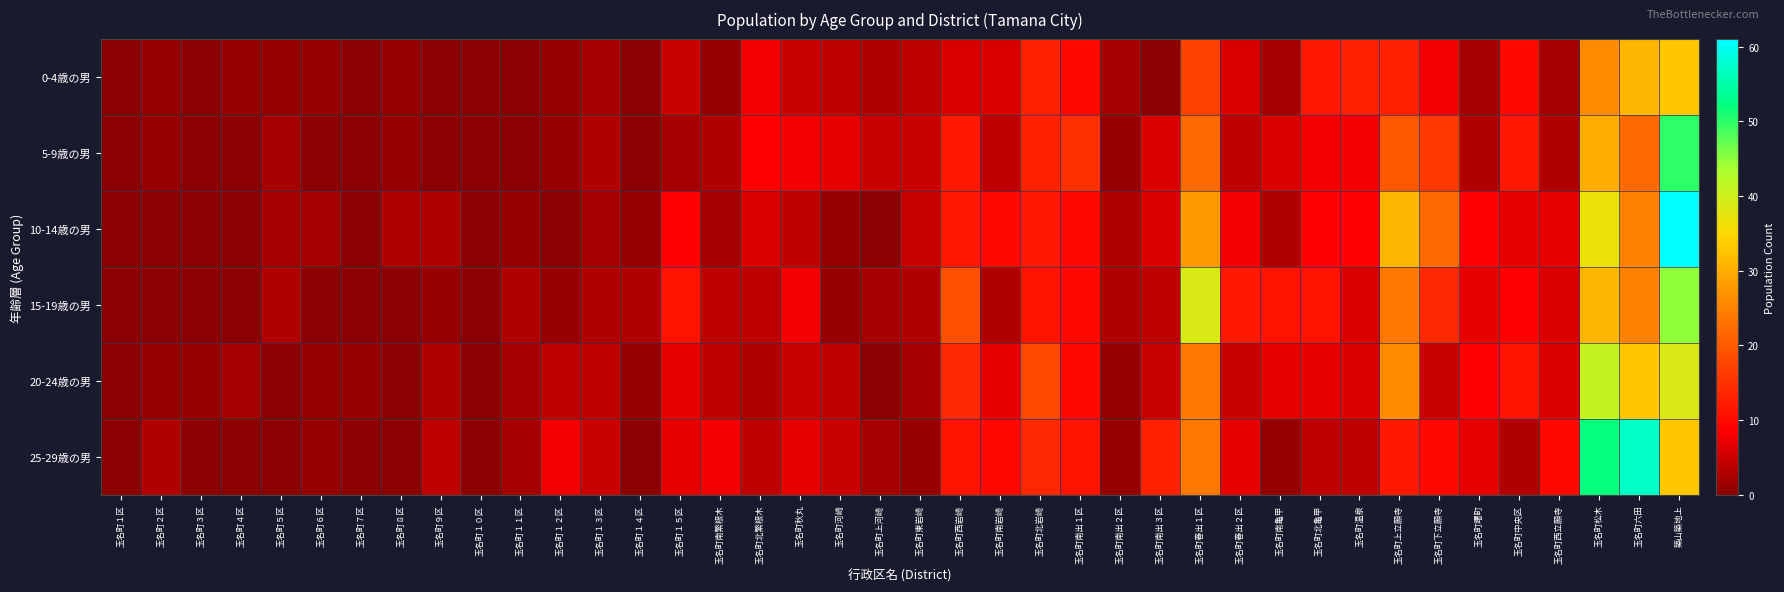

Which series has the widest spread of values?

10-14歳の男